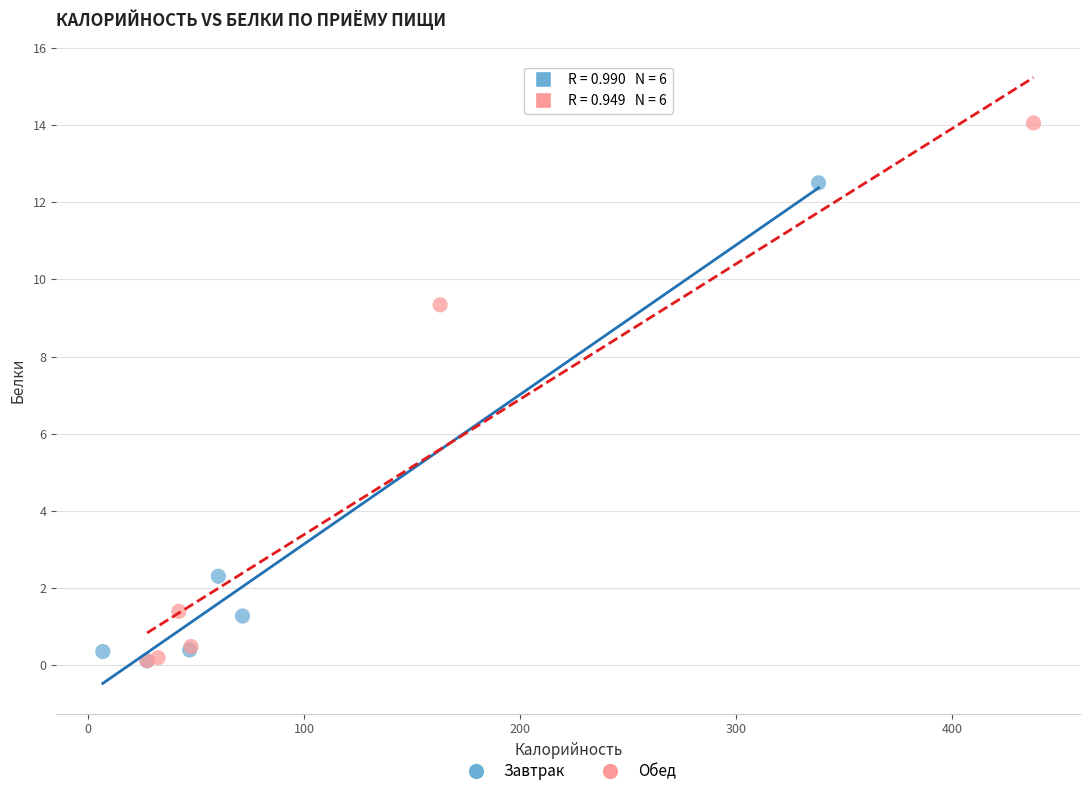

Which series reaches the maximum Y coordinate?

Обед